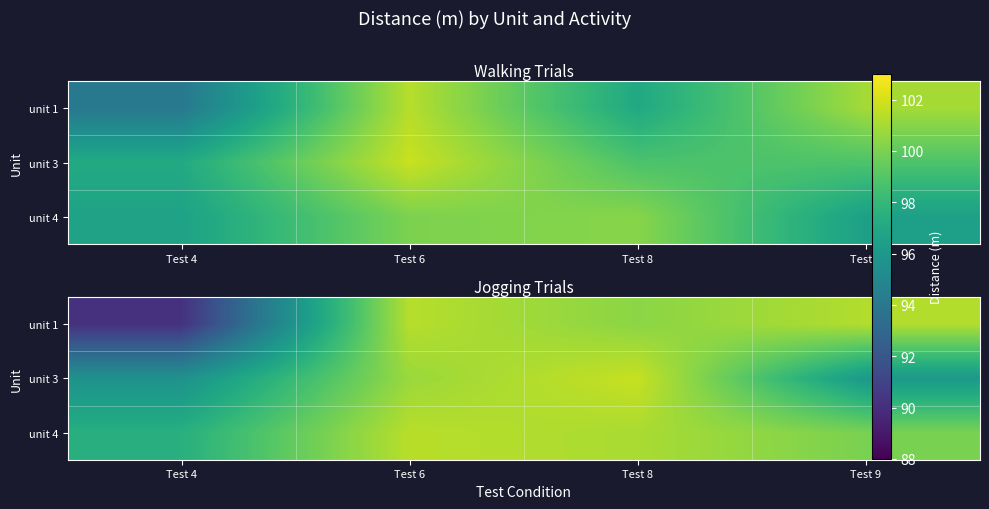

What is the sum of the unit 3 values at Test 4 and Test 8?

197.4